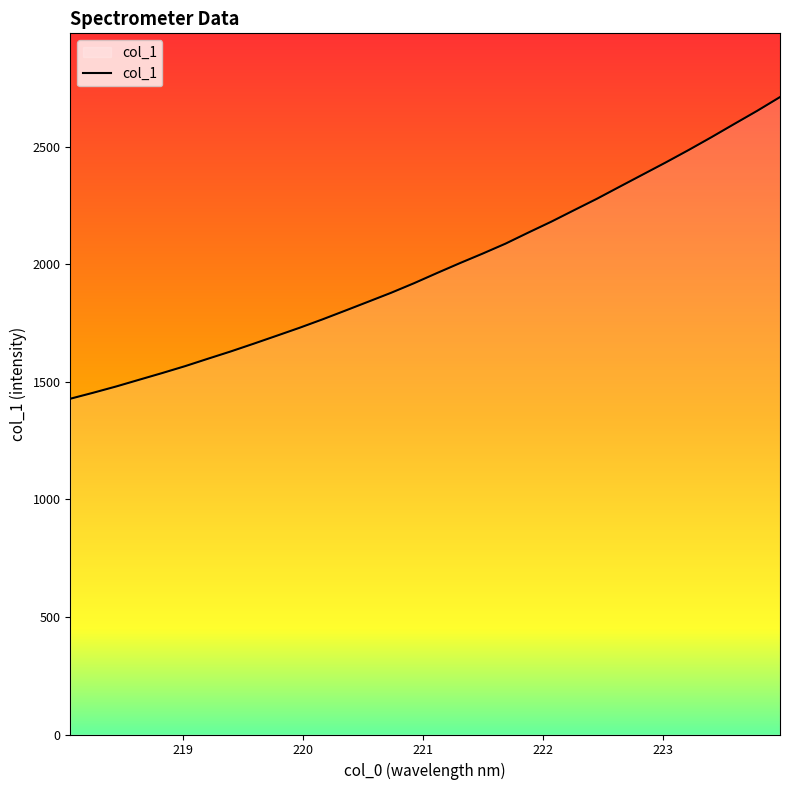

What is the smallest value displayed?

1428.2